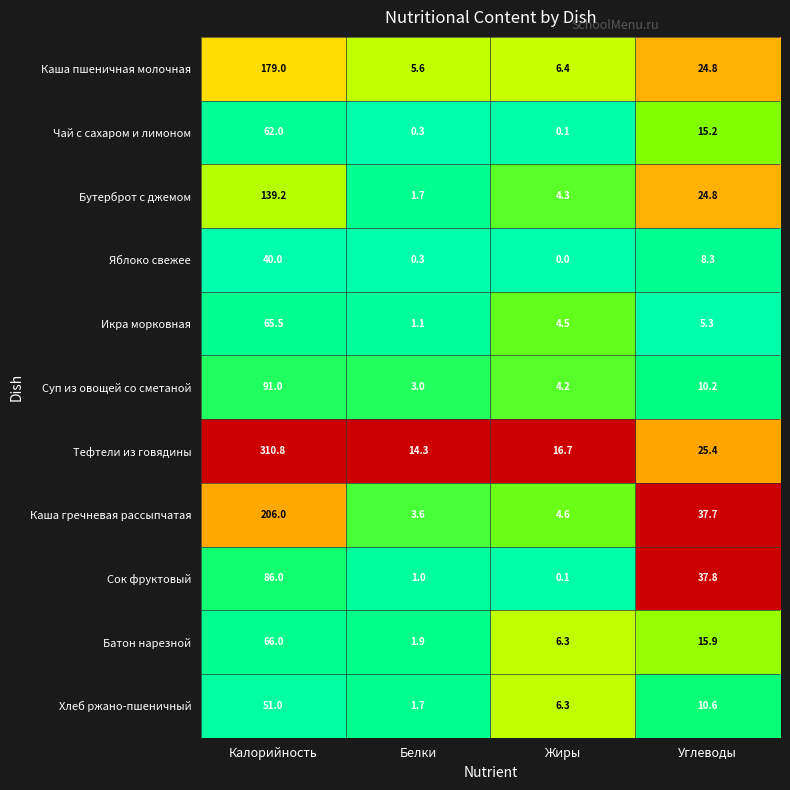

What is the difference between the maximum and minimum values in the Хлеб ржано-пшеничный series?

49.3